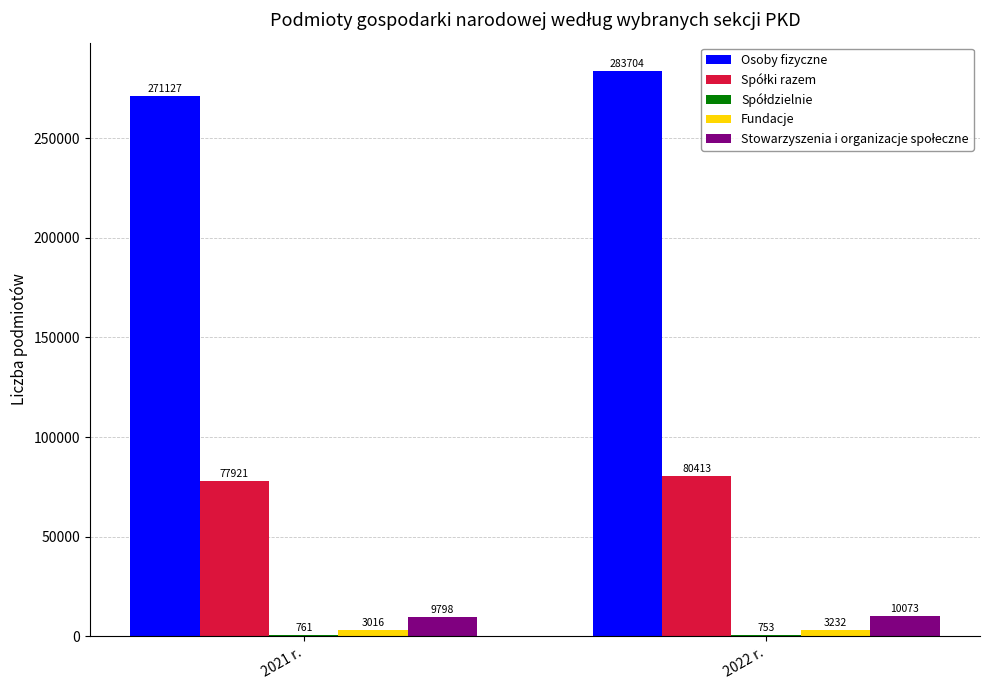

True or false: Fundacje has a value of 3016 at 2021 r..

True